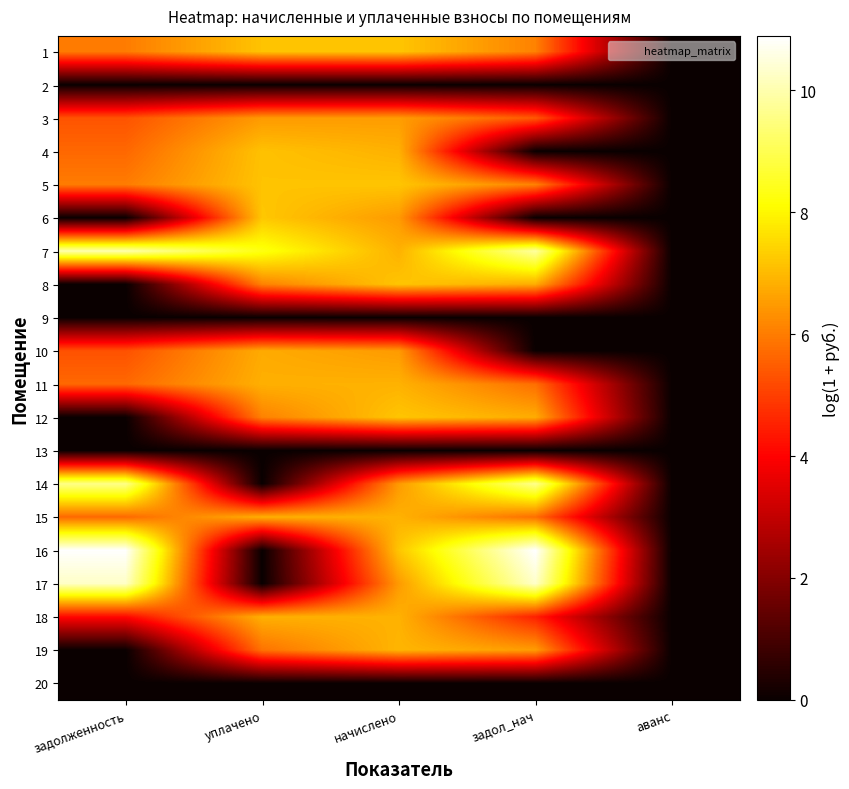

Between уплачено and задолженность, which is larger?

уплачено